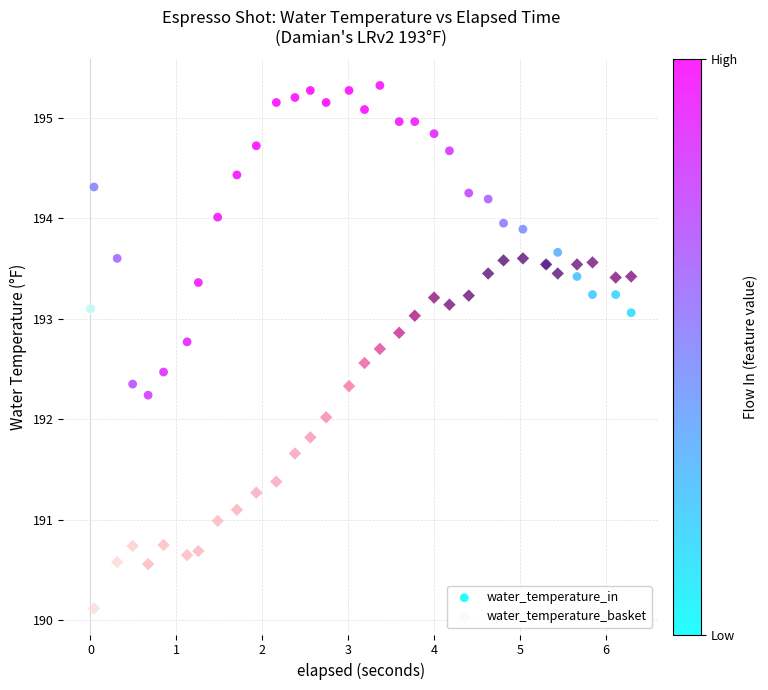

What is the X range (max minus min) for the scatter plot?

6.3